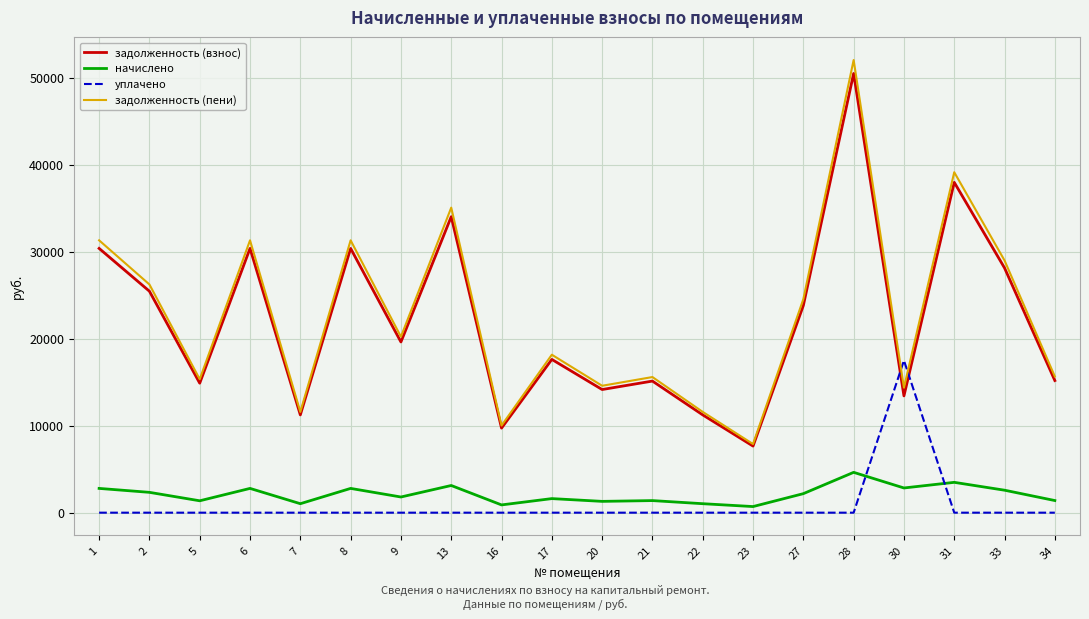

Which series has the largest total across all categories?

задолженность (пени)